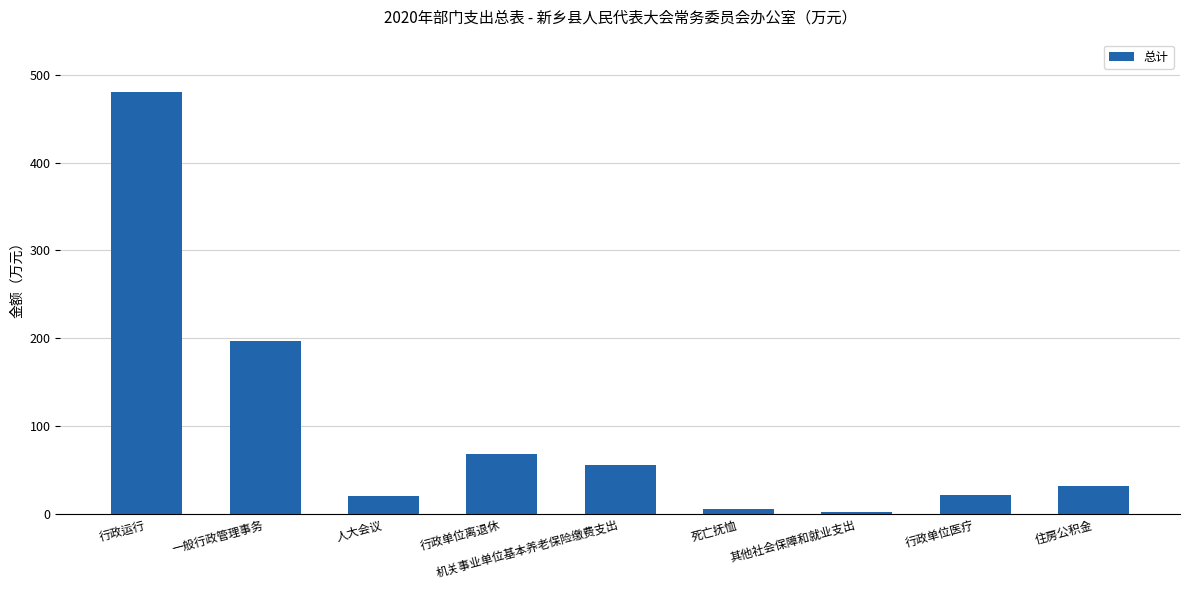

Where is the data nearest to the value 241?

一般行政管理事务